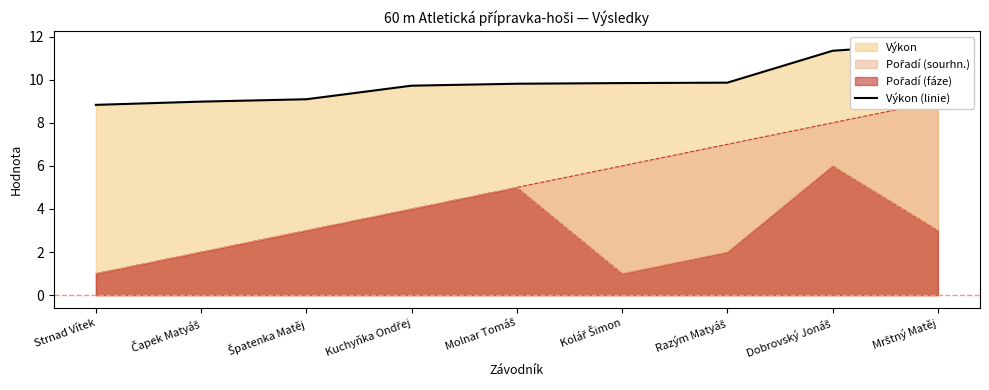

What is the value of the 6th point from the left?

9.8